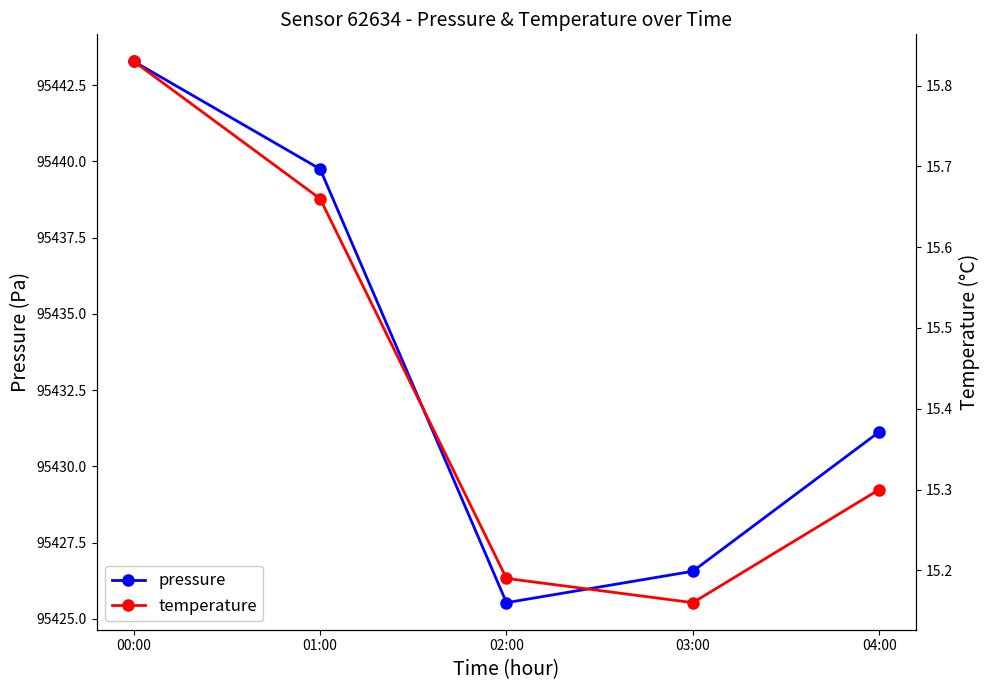

Is the value of temperature at 04:00 greater than the value of pressure at 03:00?

No